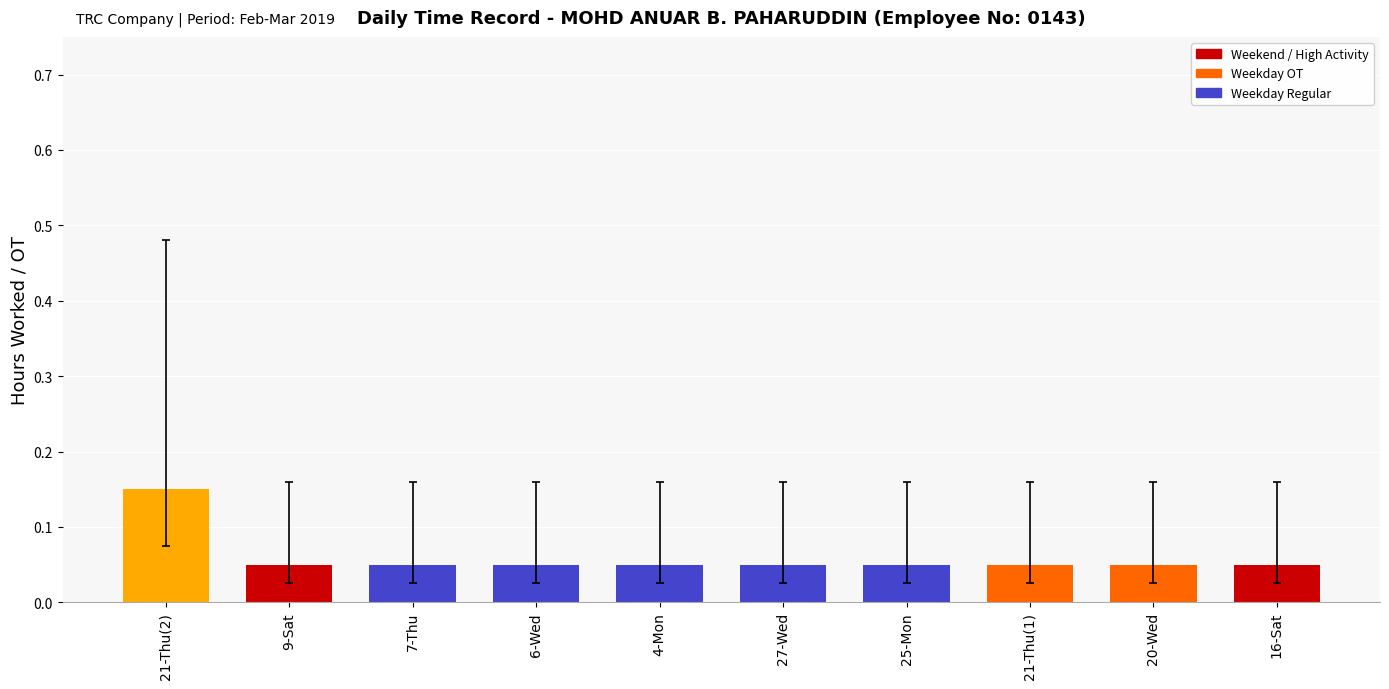

The value at 9-Sat is 0.0. True or false?

False